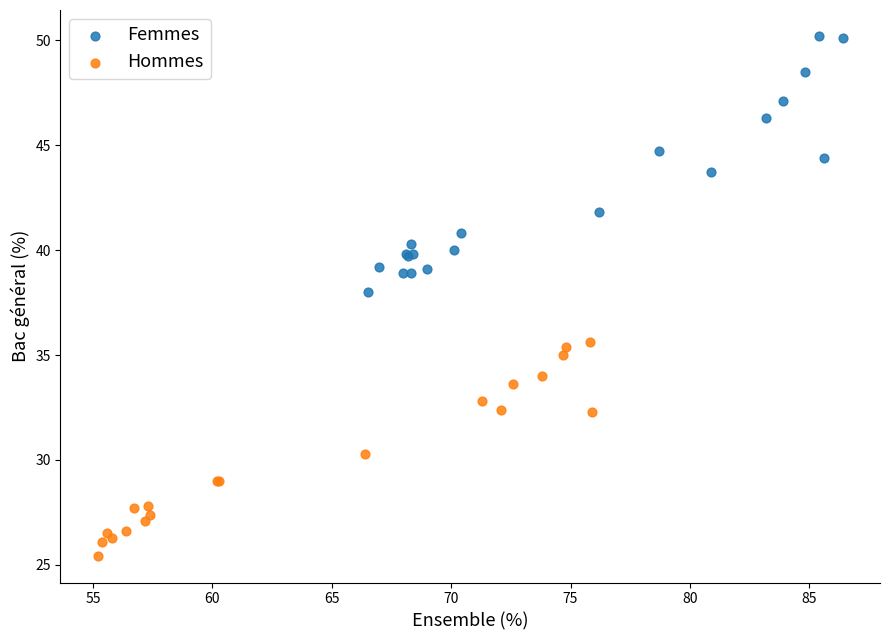

Which series contains the lowest Y value?

Hommes